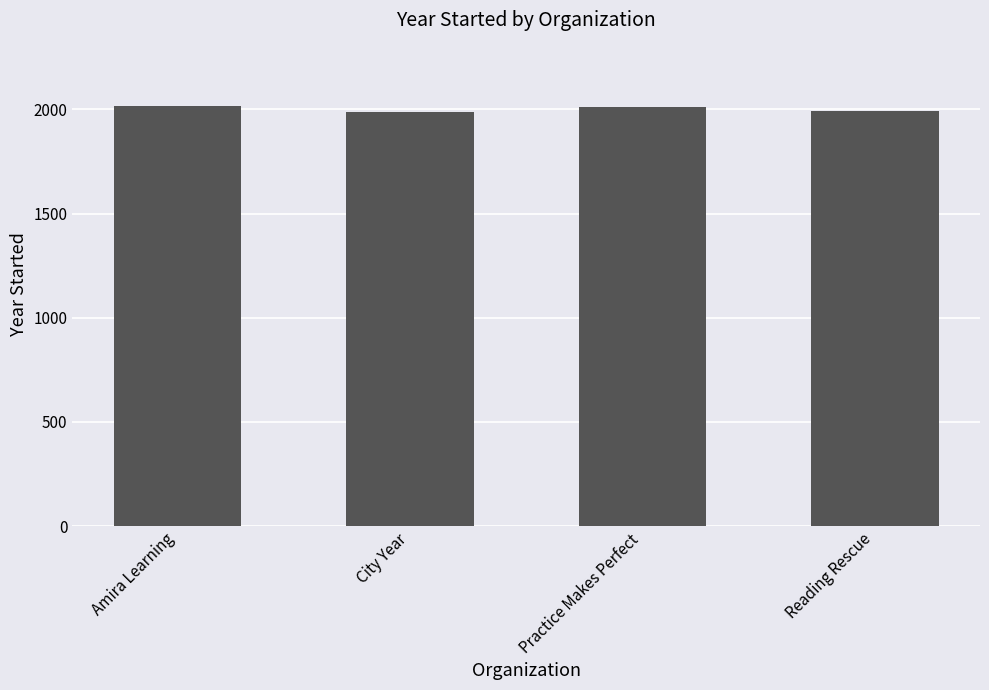

What is the average value?

2002